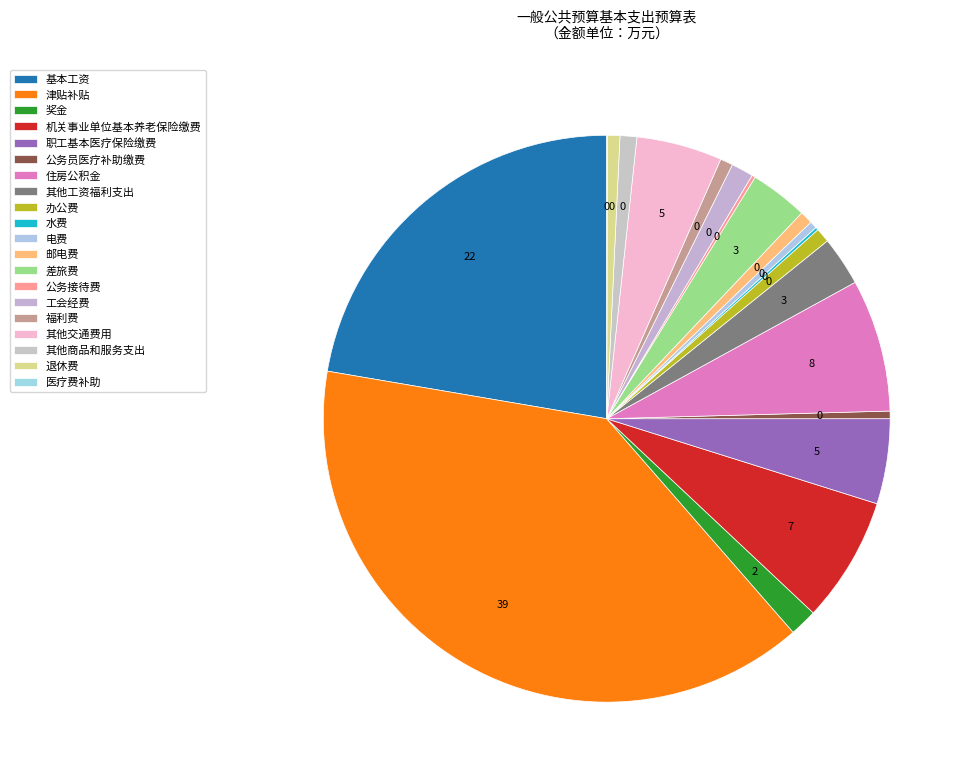

To the nearest percent, what percentage of the pie is 奖金?

2%